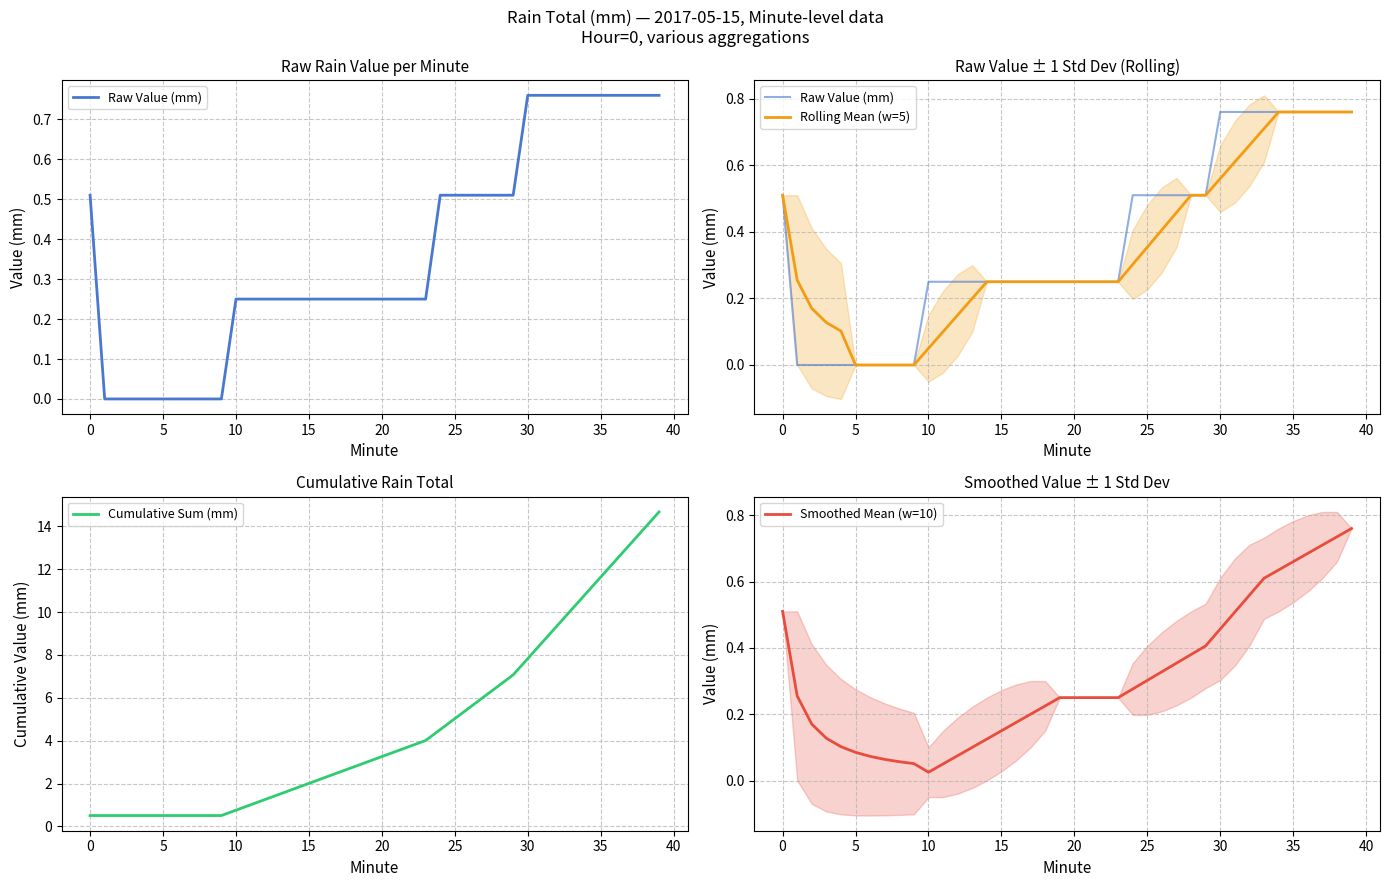

Which category has the lowest value in the Smoothed Mean (w=10) series?

10